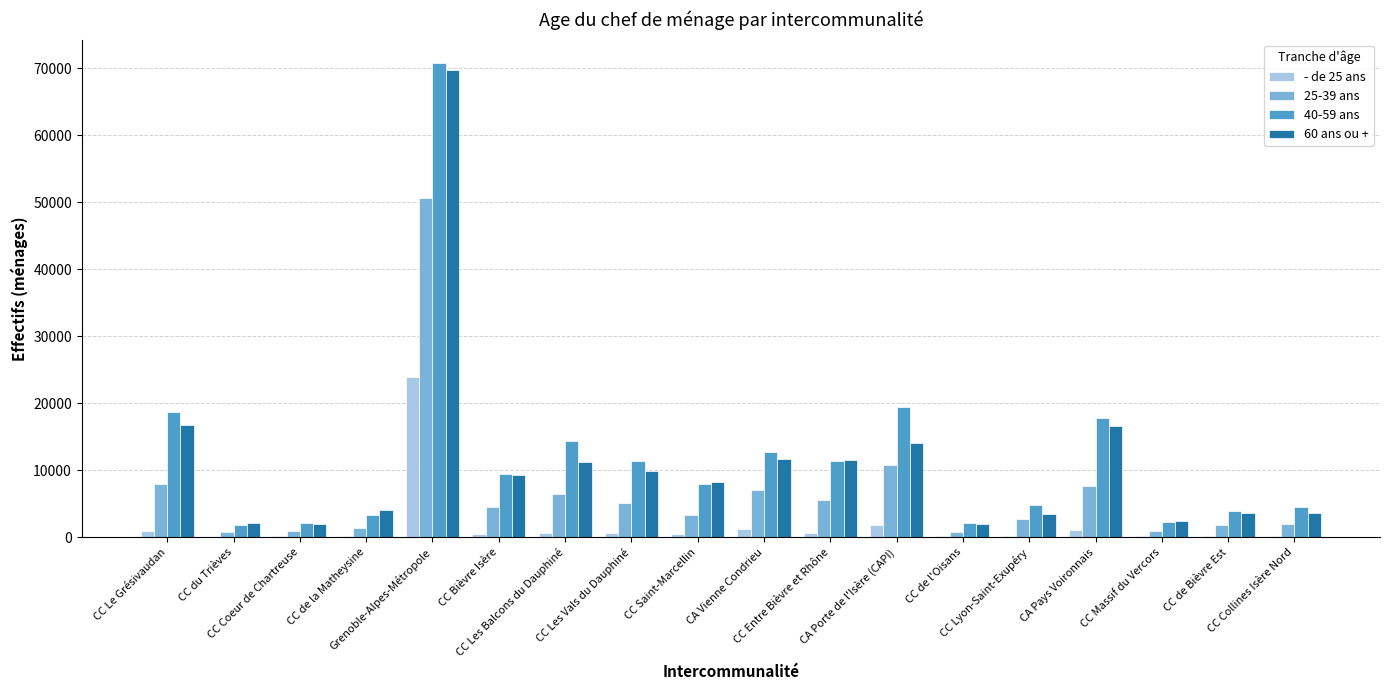

What is the sum of all 60 ans ou + values?

202072.9